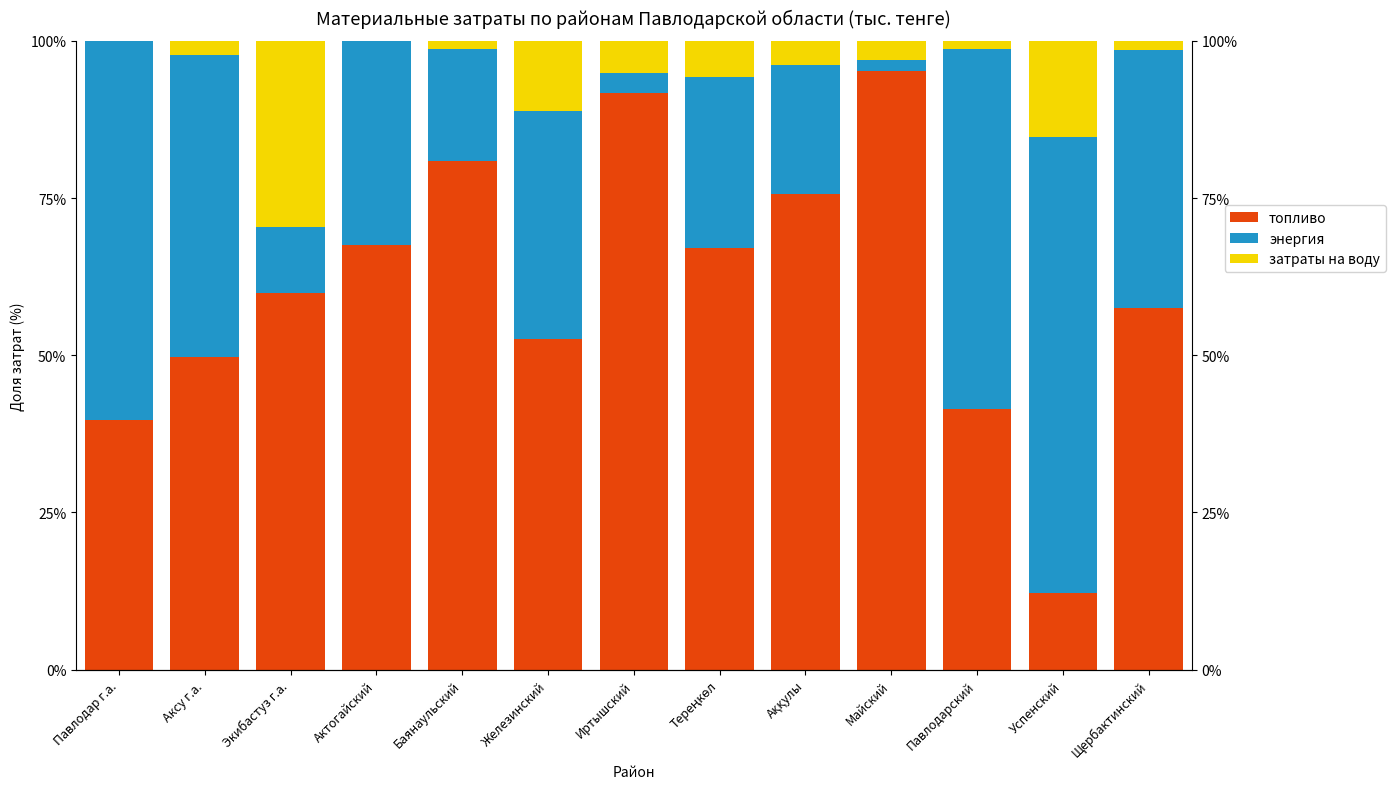

Which category has the highest value in the энергия series?

Успенский